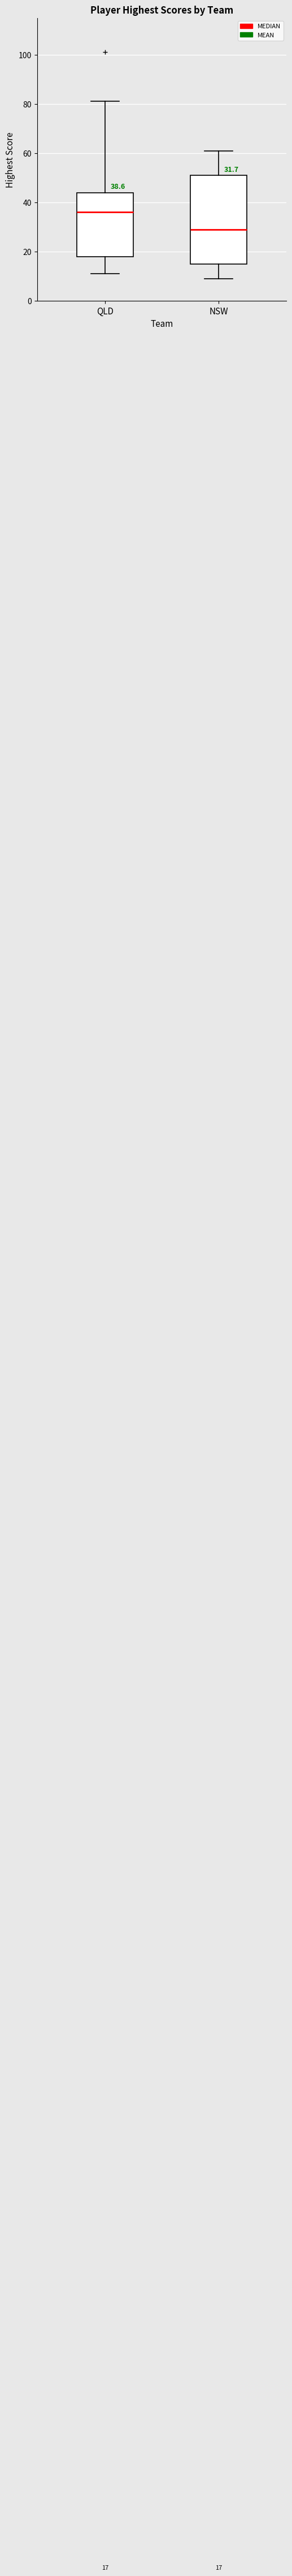

Which box is the tallest, from its lower edge to its upper edge?

NSW